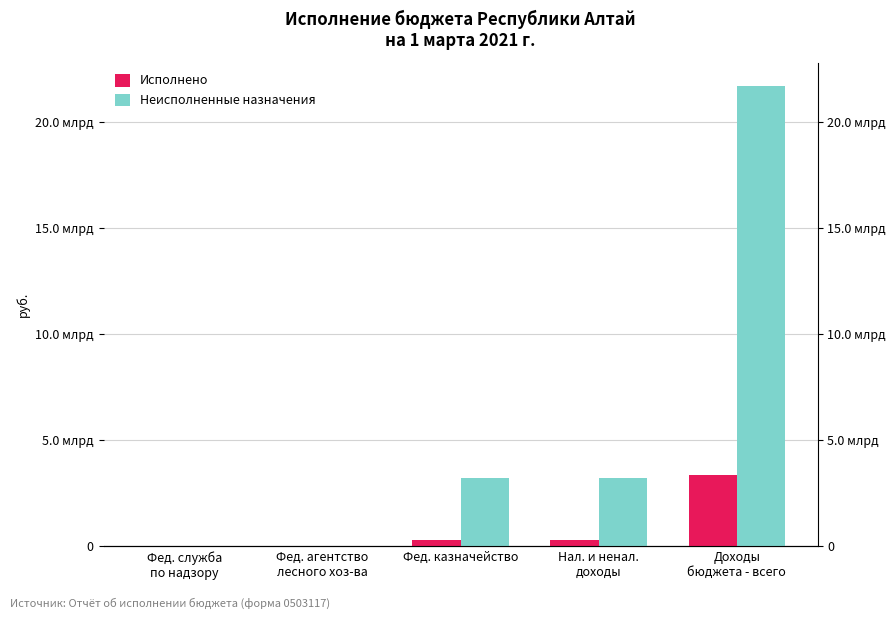

Is the value of Исполнено at Фед. агентство
лесного хоз-ва greater than the value of Неисполненные назначения at Фед. агентство
лесного хоз-ва?

Yes